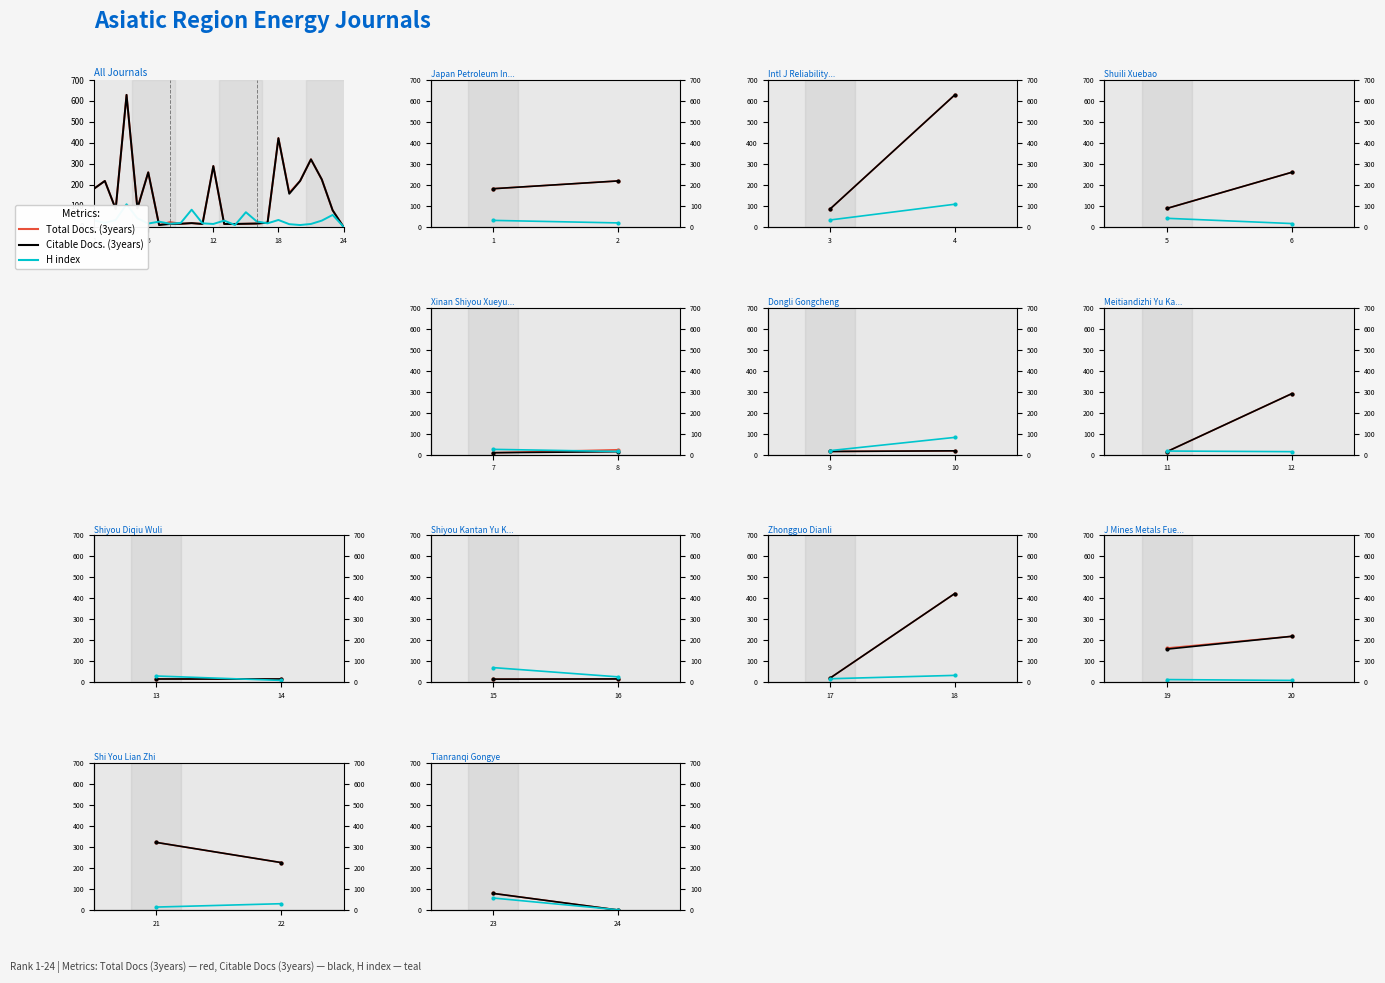

What is the greatest value displayed?

629